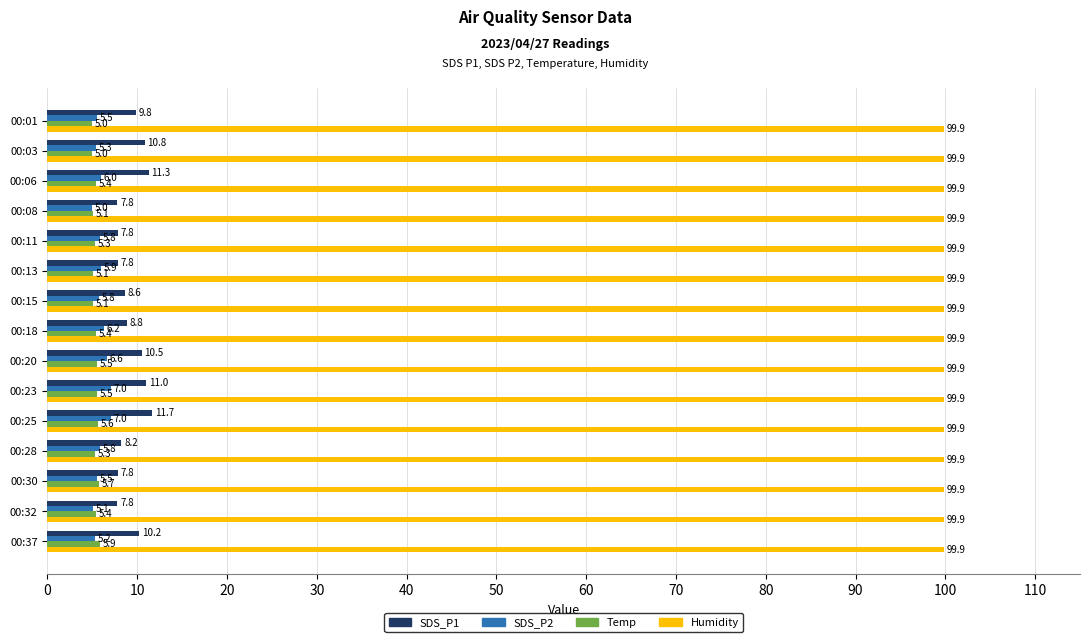

Read the Humidity value at 00:15.

99.9